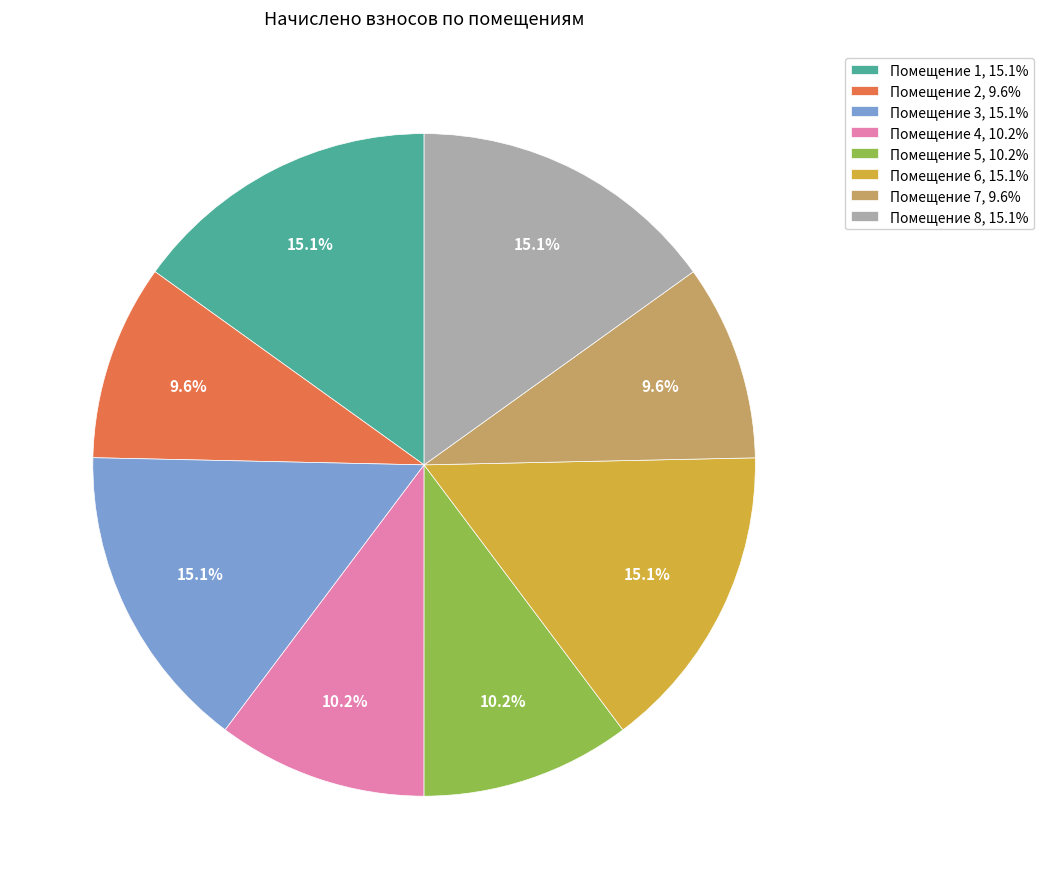

What percentage do Помещение 2, 9.6% and Помещение 6, 15.1% together represent?

24.7%